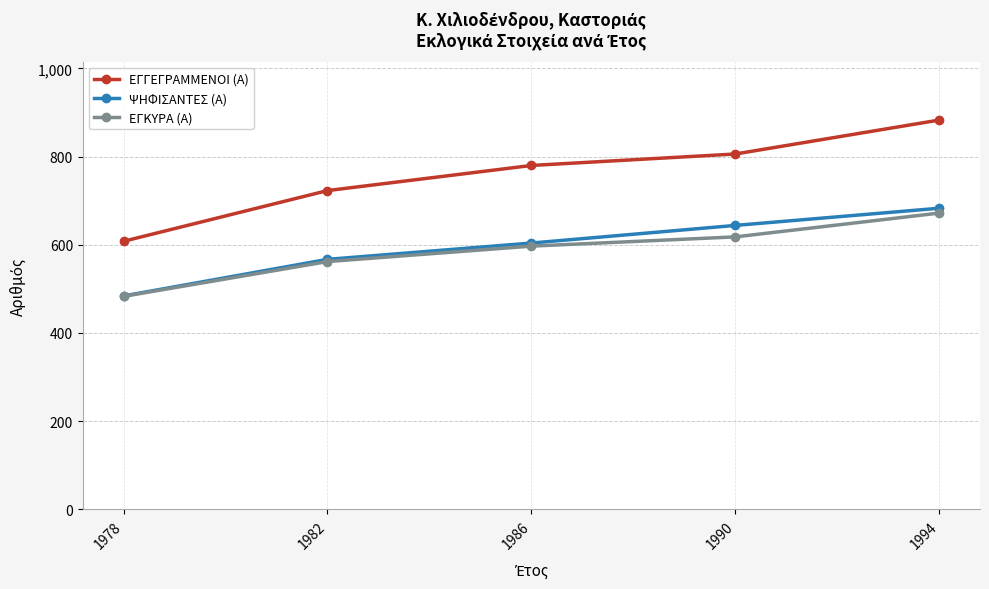

What is the difference between the maximum and minimum values in the ΕΓΚΥΡΑ (Α) series?

189